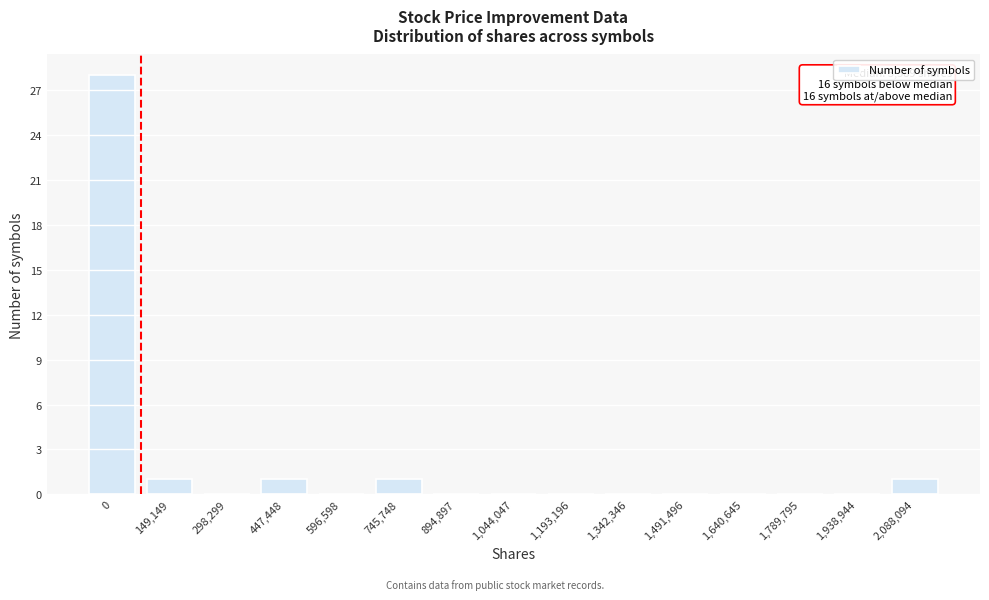

Reading left to right, extract all data points from this chart.

0=28	149,149=1	298,299=0	447,448=1	596,598=0	745,748=1	894,897=0	1,044,047=0	1,193,196=0	1,342,346=0	1,491,496=0	1,640,645=0	1,789,795=0	1,938,944=0	2,088,094=1